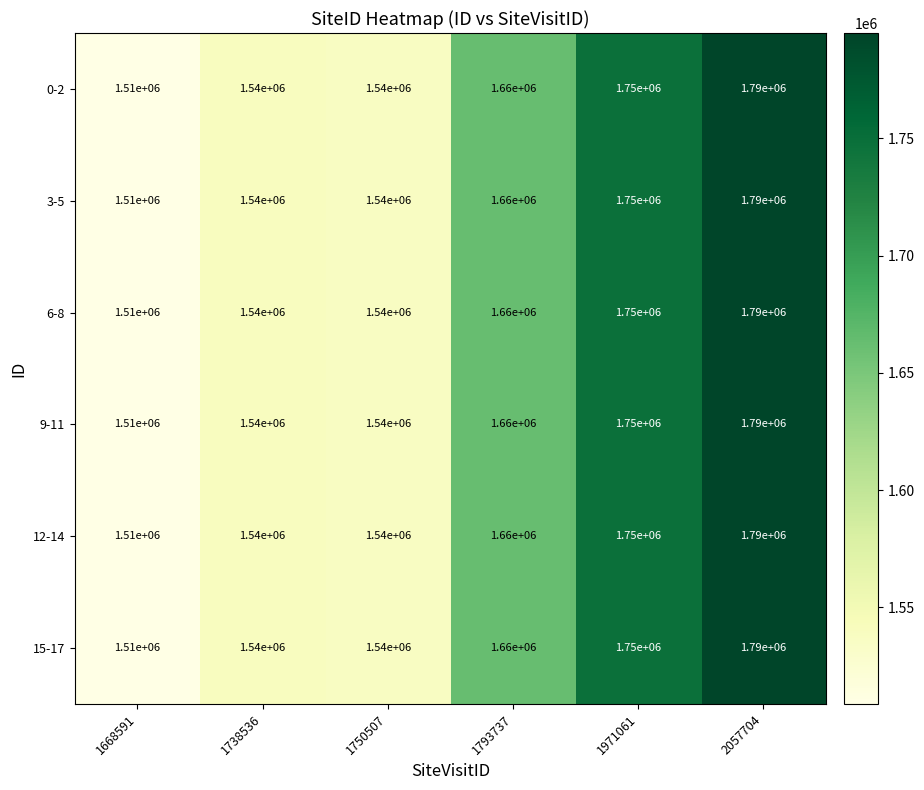

At which label does 0-2 reach its minimum?

1668591